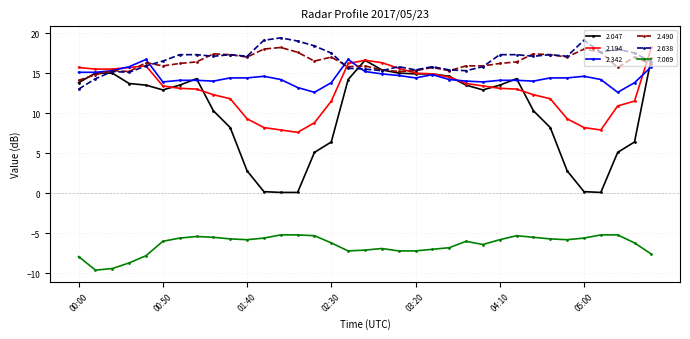

True or false: 2.194 and 2.047 cross at least once.

True